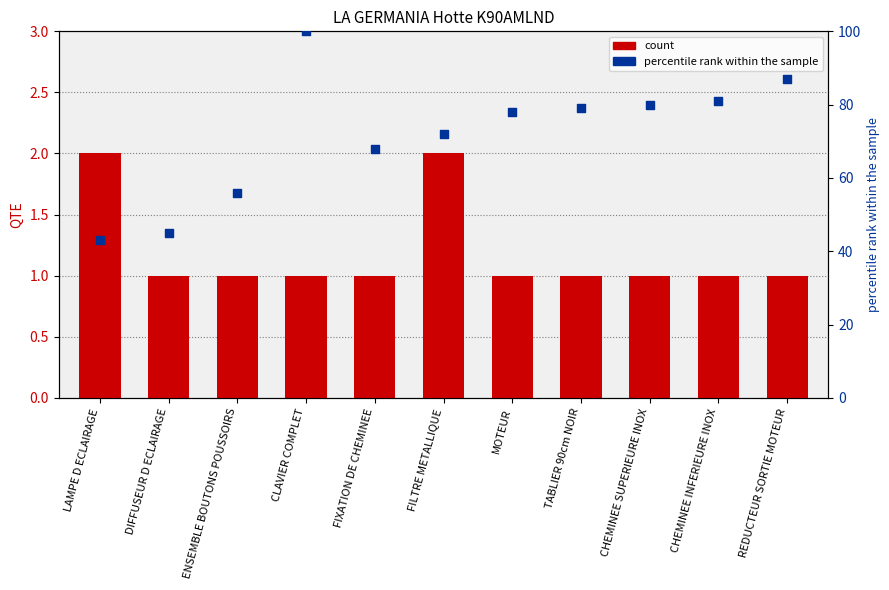

At how many categories does at least one series exceed 46?

9